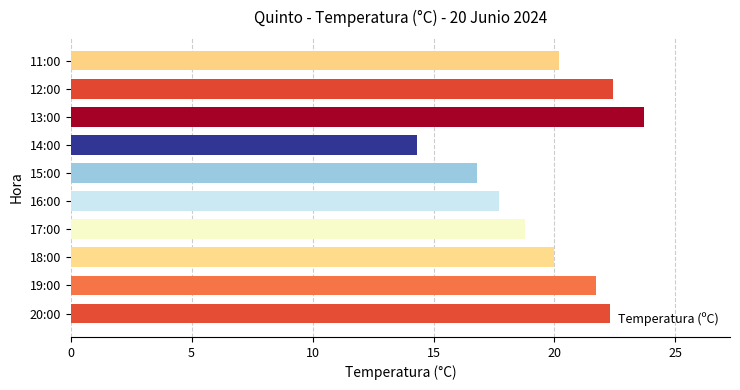

How many categories are shown in the chart?

10